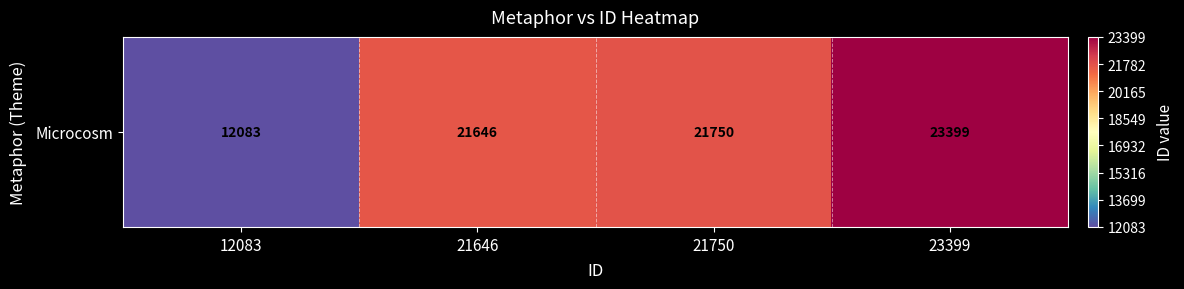

True or false: the data shows 21750 at 21750.

True